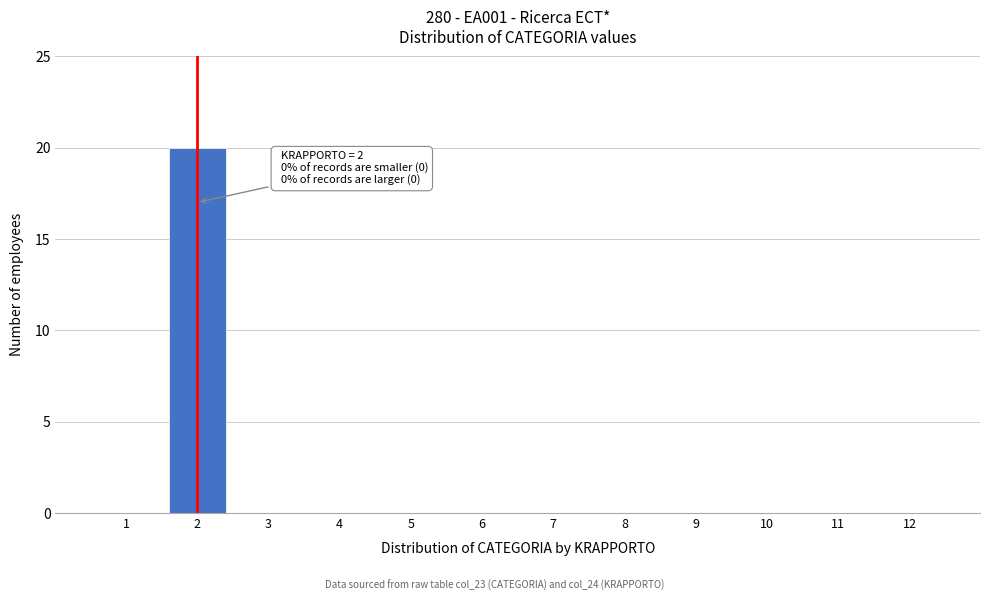

Reading right to left, list all the values displayed in this chart.

12=0	11=0	10=0	9=0	8=0	7=0	6=0	5=0	4=0	3=0	2=20	1=0